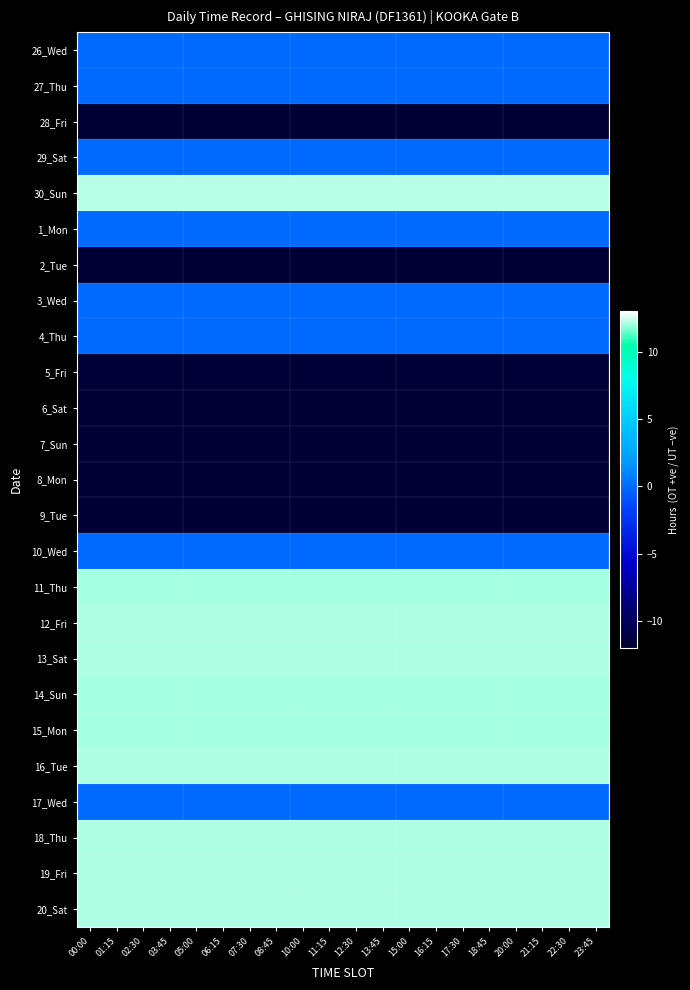

At 02:30, list the series in order from largest to smallest.

30_Sun, 12_Fri, 18_Thu, 16_Tue, 13_Sat, 19_Fri, 20_Sat, 14_Sun, 15_Mon, 11_Thu, 26_Wed, 27_Thu, 29_Sat, 1_Mon, 3_Wed, 4_Thu, 10_Wed, 17_Wed, 5_Fri, 28_Fri, 9_Tue, 2_Tue, 7_Sun, 8_Mon, 6_Sat